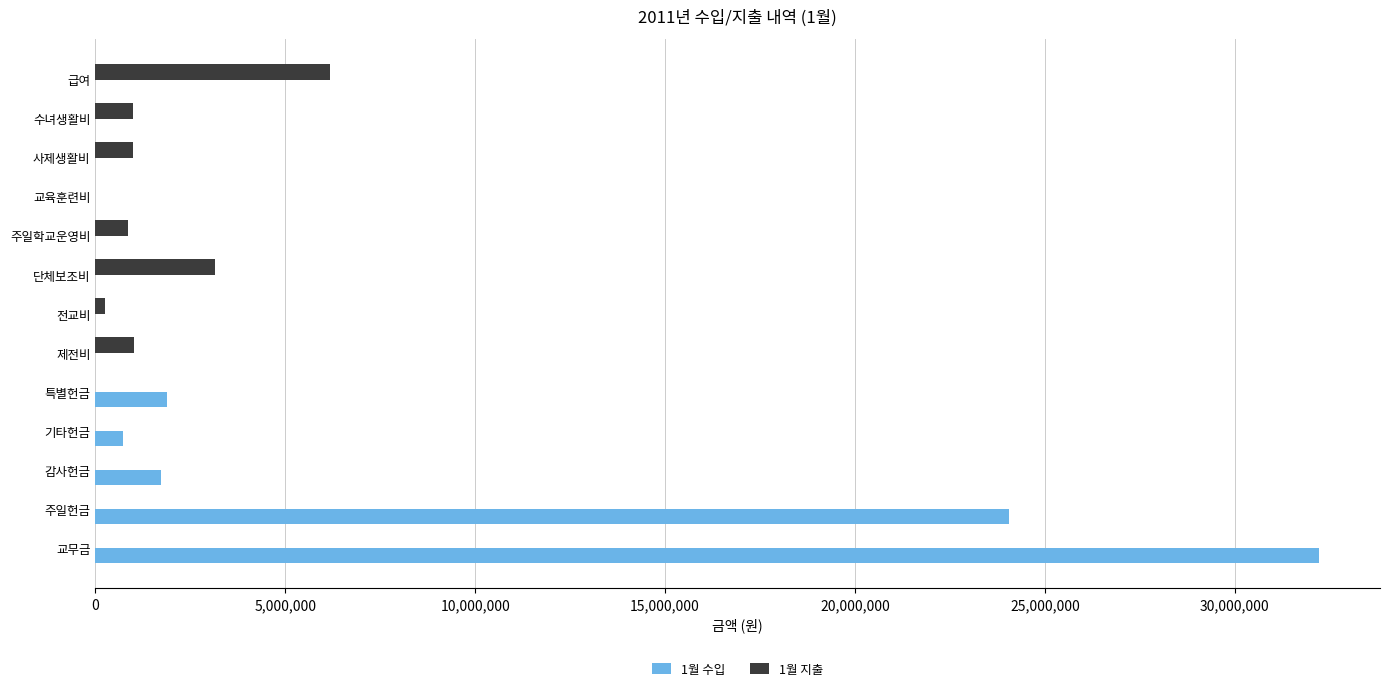

What is the total value across all series at 사제생활비?

1000000